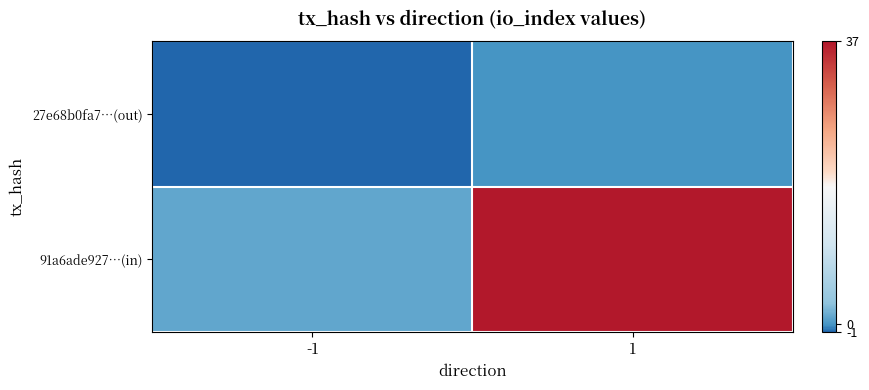

What is the minimum value shown in the chart?

-1